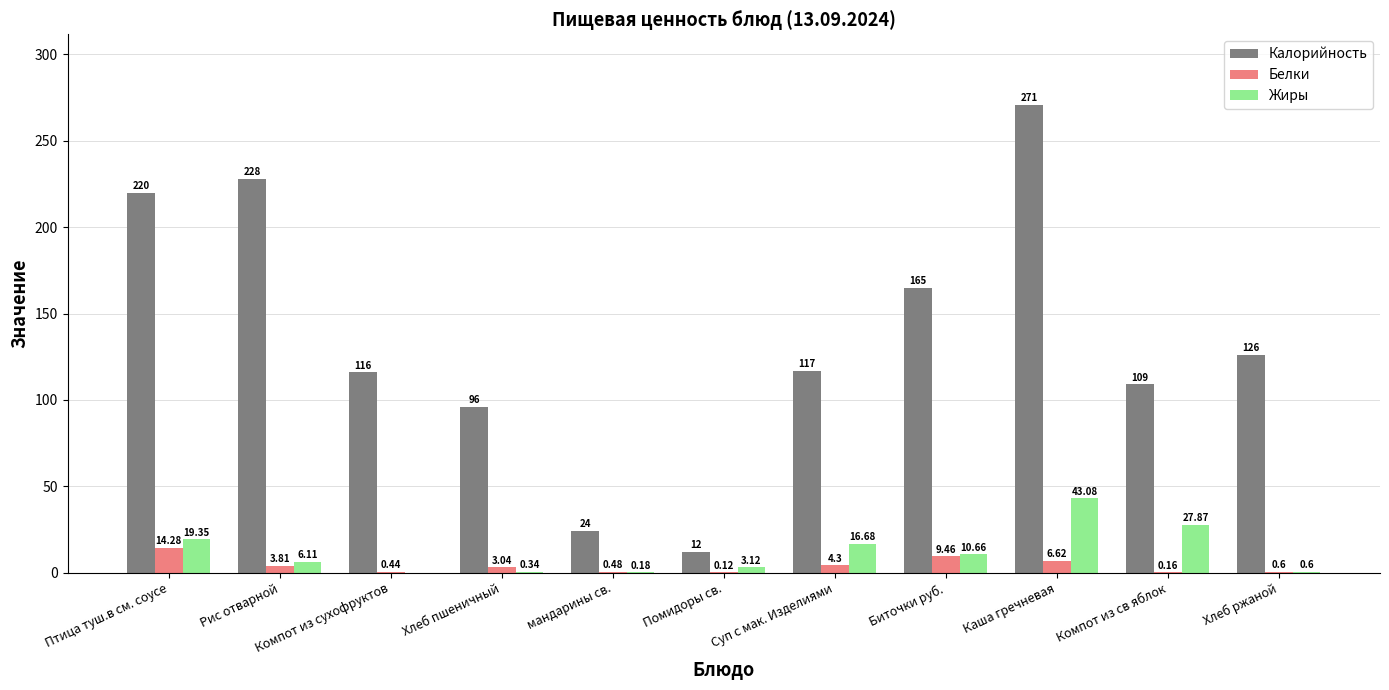

Where does the Жиры series first go above 6?

Птица туш.в см. соусе